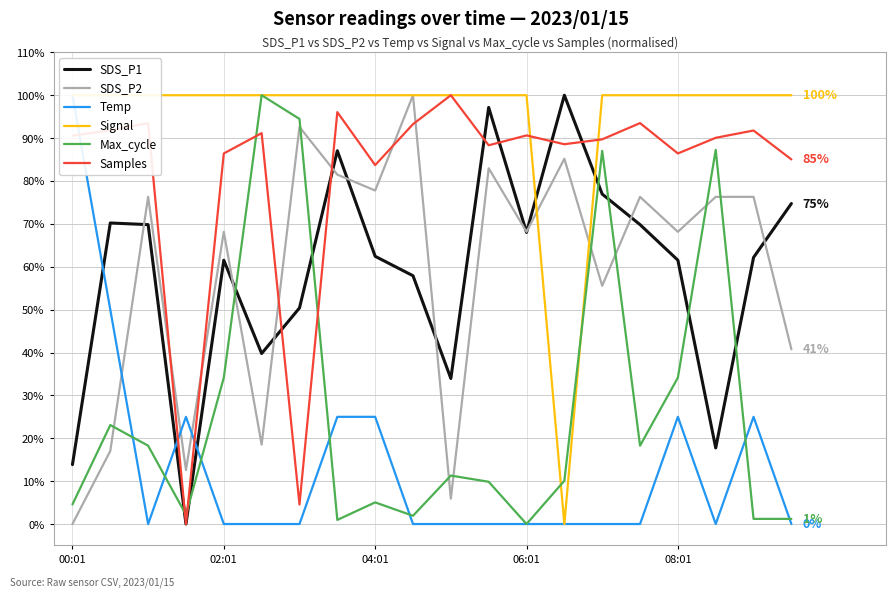

What is the highest value of the SDS_P2 series?

100.0